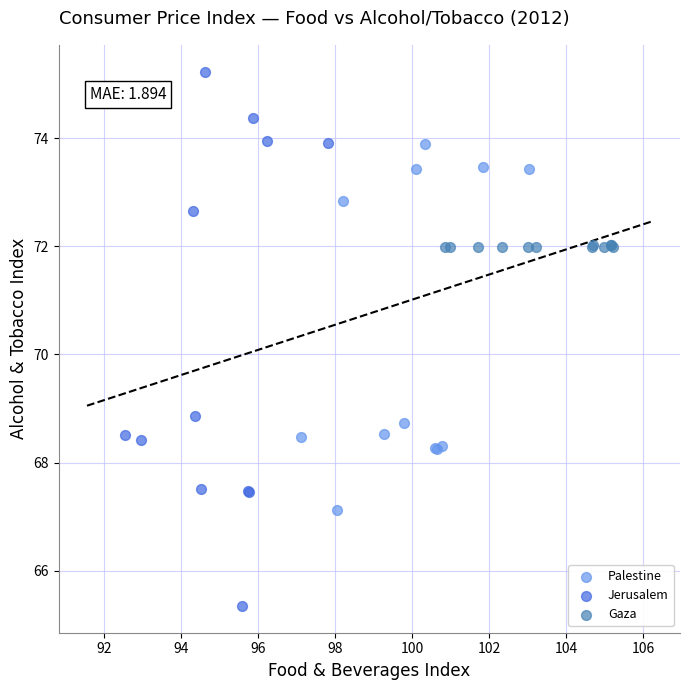

Which series has the largest Y range (max minus min)?

Jerusalem